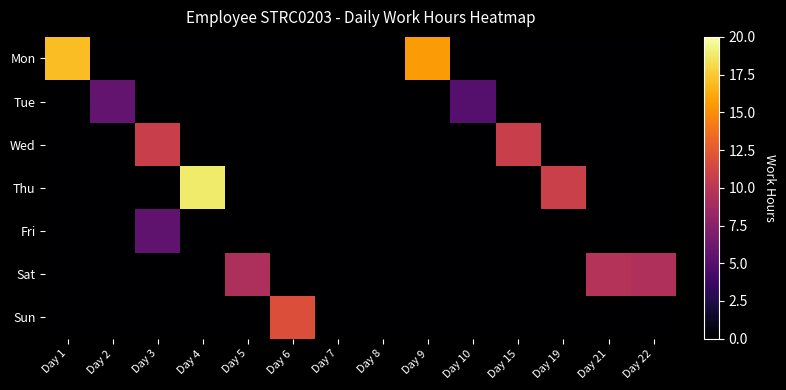

Which series has the largest total across all categories?

Mon